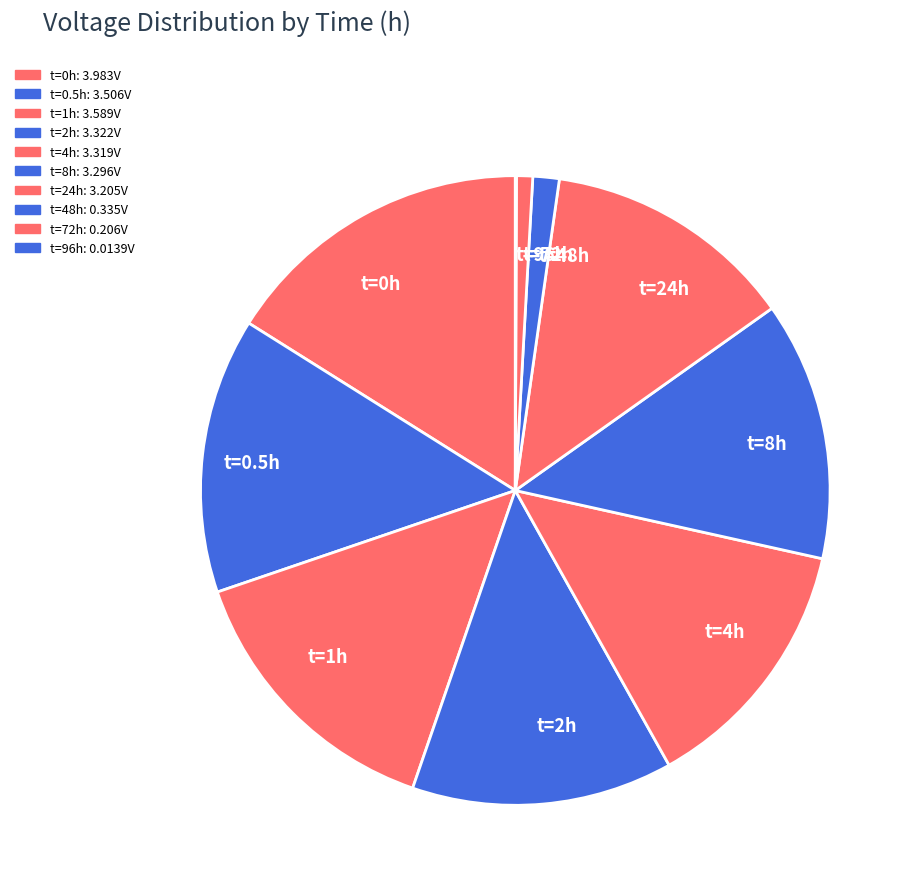

Between t=8h and t=48h, which is larger?

t=8h